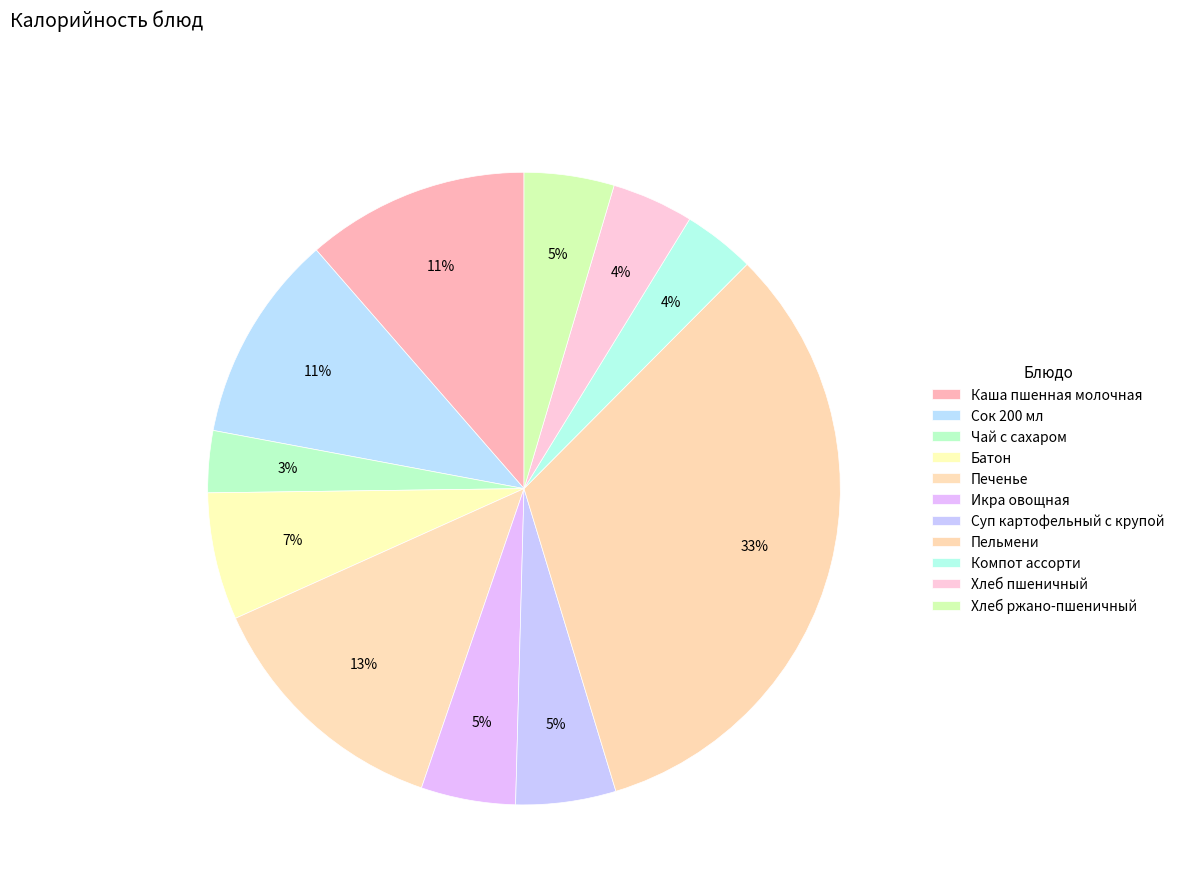

How many slices are in this pie chart?

11